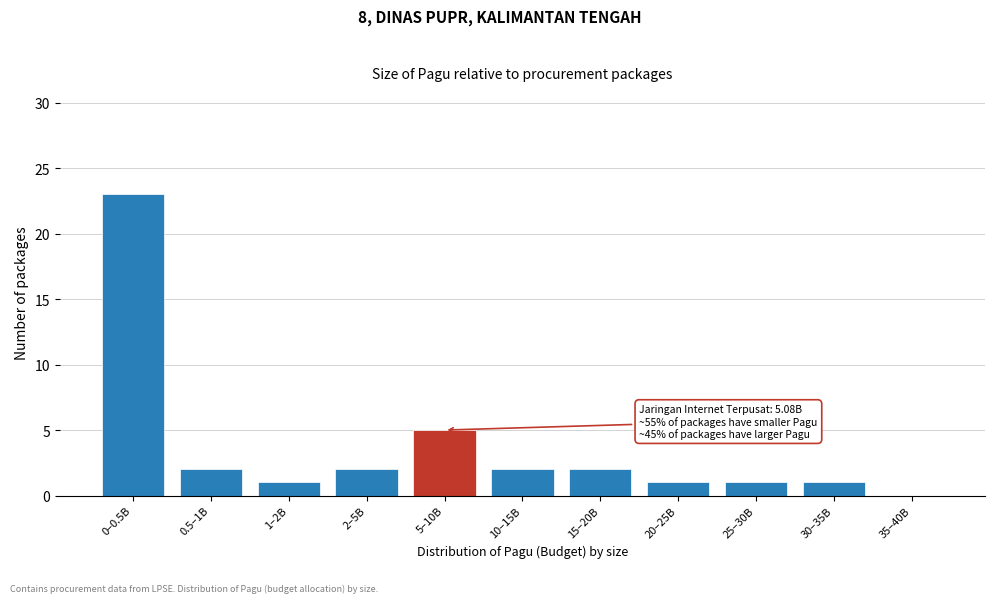

Reading right to left, what are all the values shown in this chart?

35–40B=0	30–35B=1	25–30B=1	20–25B=1	15–20B=2	10–15B=2	5–10B=5	2–5B=2	1–2B=1	0.5–1B=2	0–0.5B=23